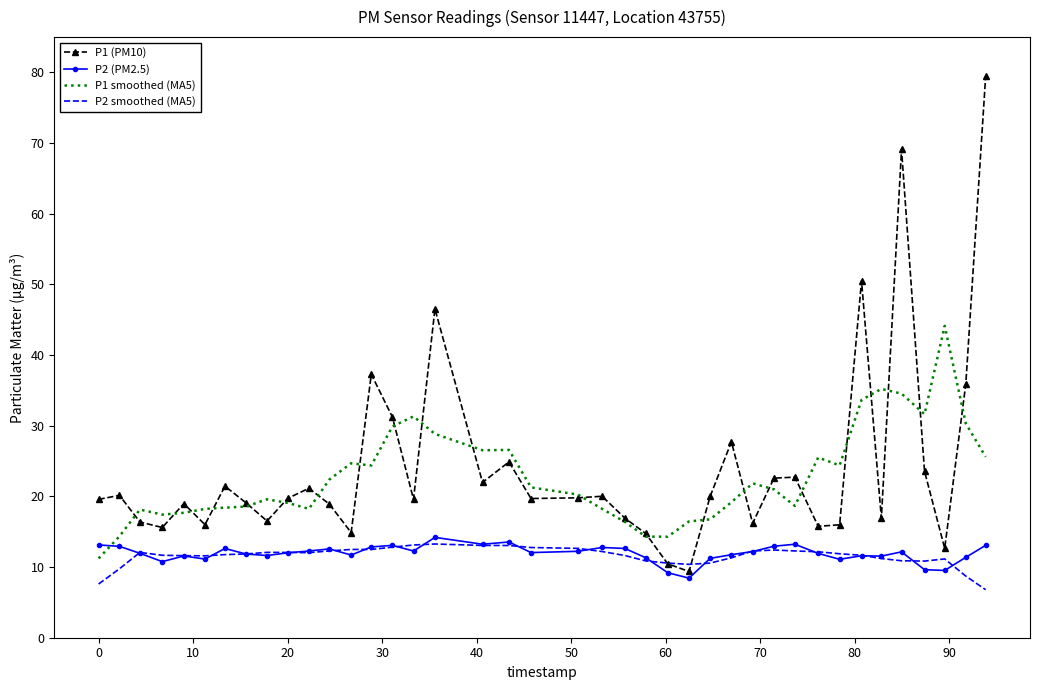

True or false: P2 smoothed (MA5) and P1 smoothed (MA5) cross at least once.

False